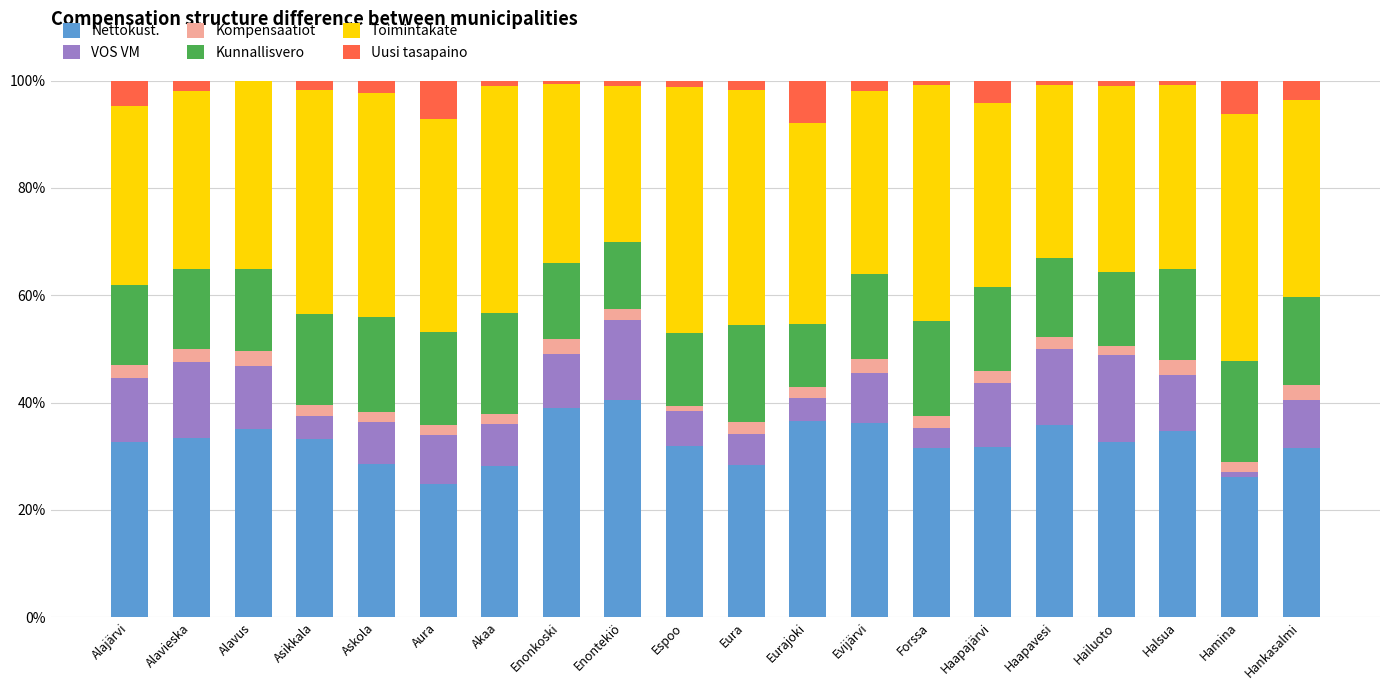

What is the highest value of the Nettokust. series?

40.5